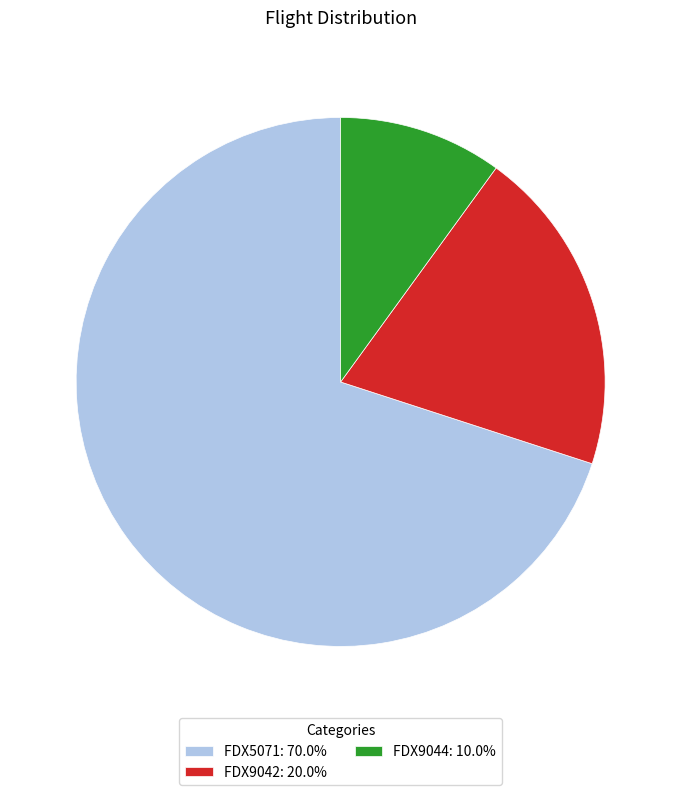

Does any single category account for the majority?

Yes